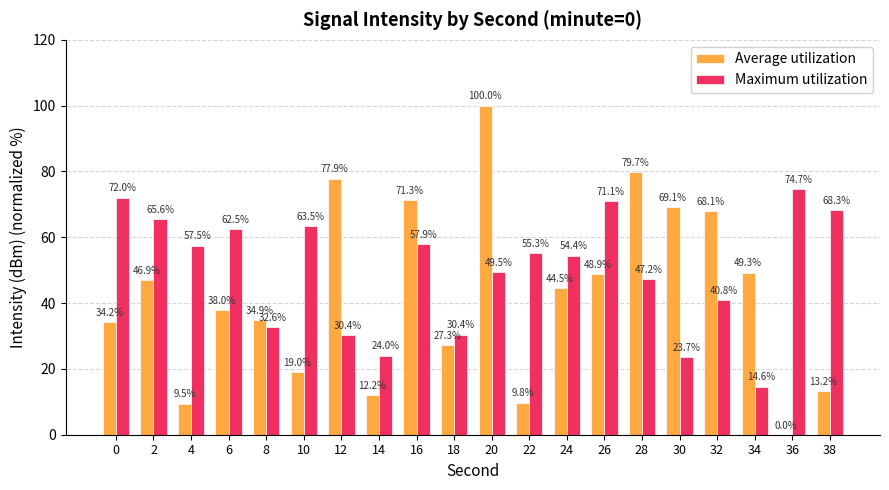

What is the approximate value of Average utilization at 30?

69.1